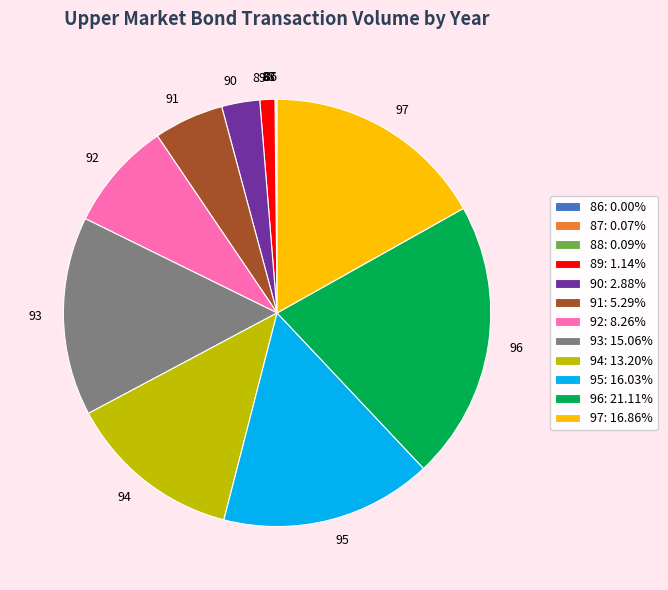

Do 90 and 96 together represent more than half of the pie?

No